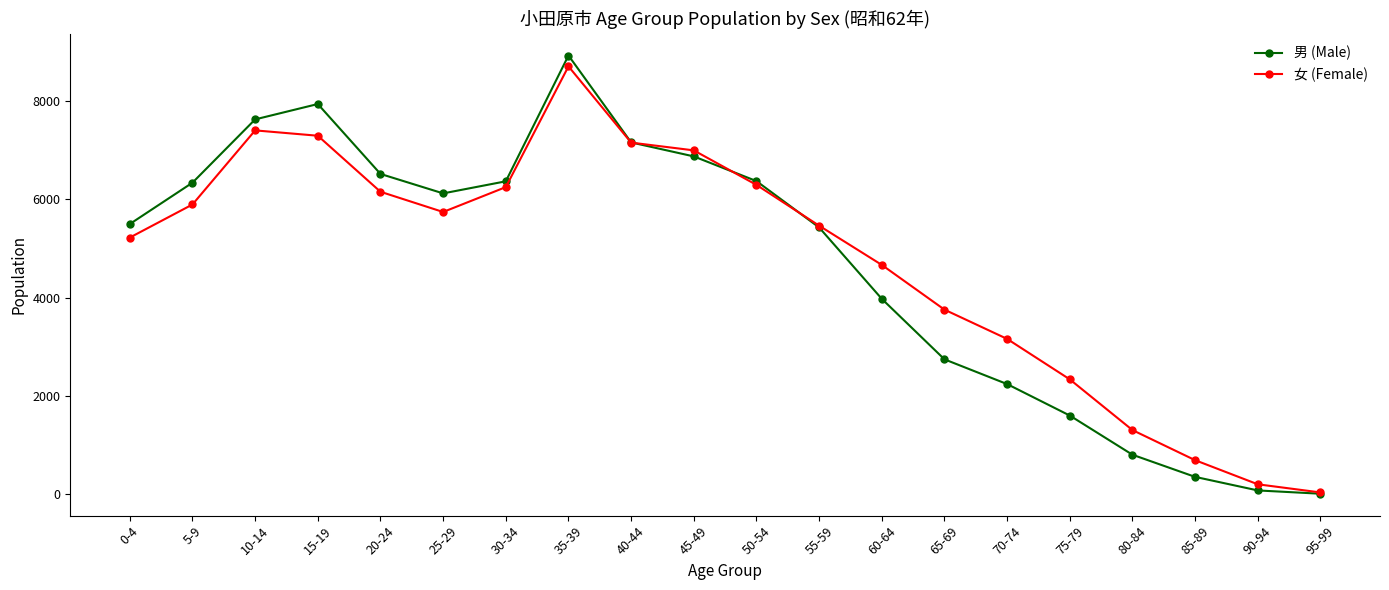

True or false: 男 (Male) has more than 2 points higher than both neighbors.

False